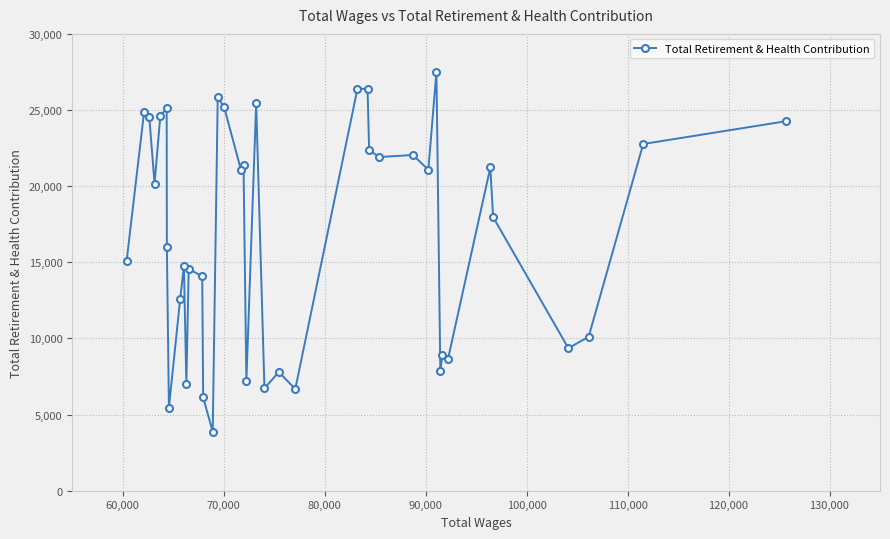

What is the smallest value displayed?

3870